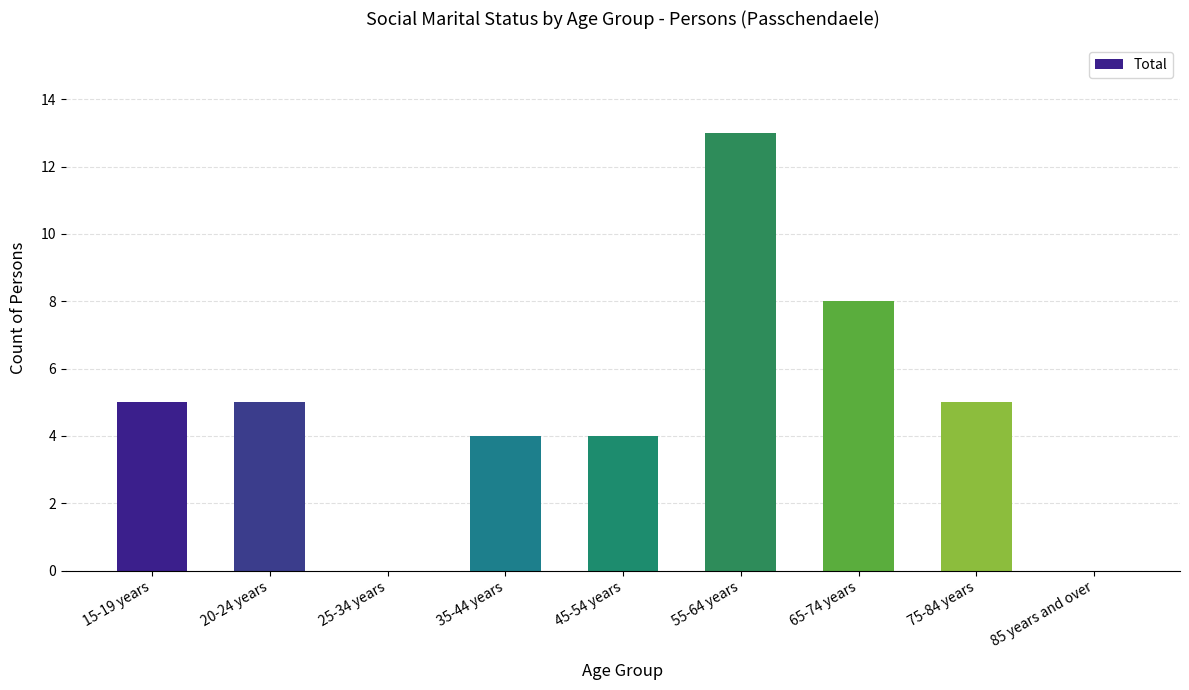

Are the bars horizontal?

No